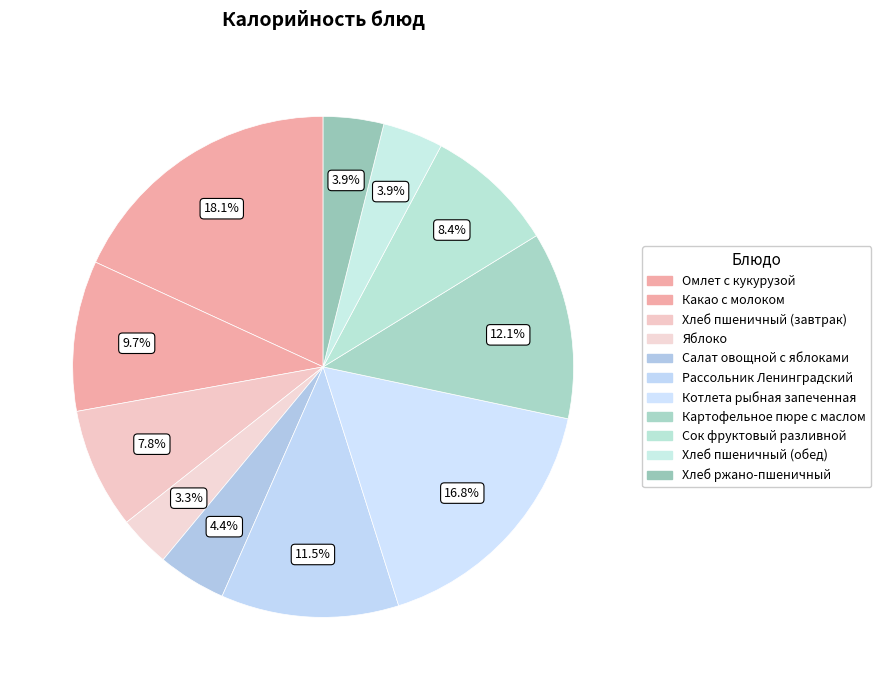

Is it true that Какао с молоком is 20% of the pie?

False